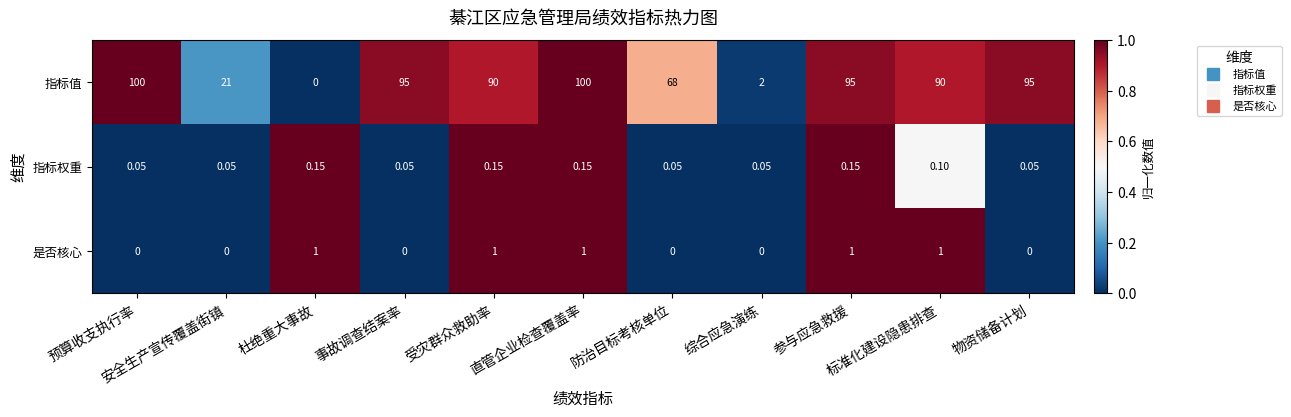

Rank the series by their maximum value, from lowest to highest.

指标权重, 是否核心, 指标值